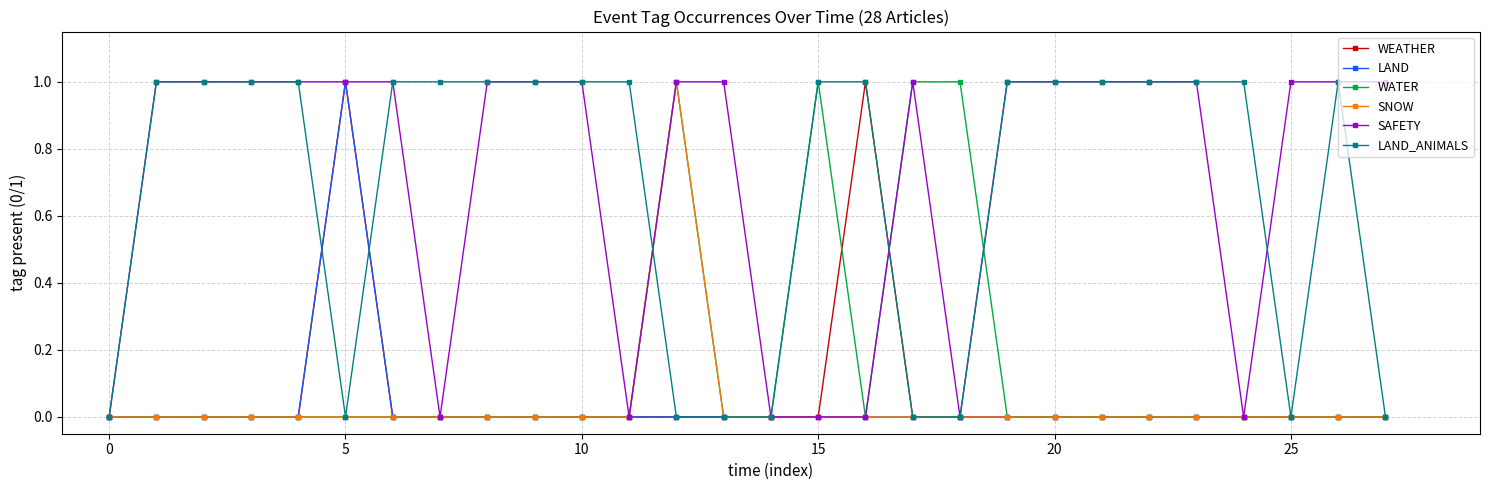

True or false: LAND has more than 0 points higher than both neighbors.

True